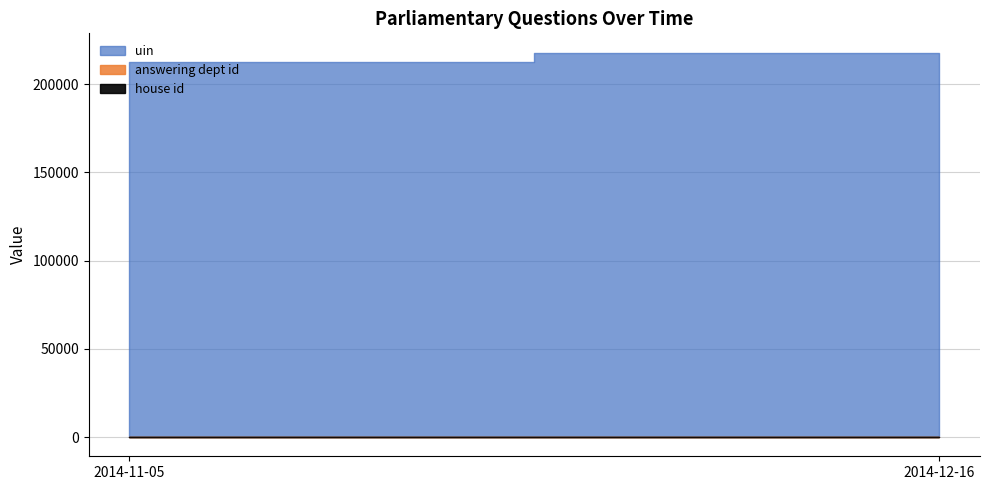

What is the value of the house id point at the 1st from the left?

1